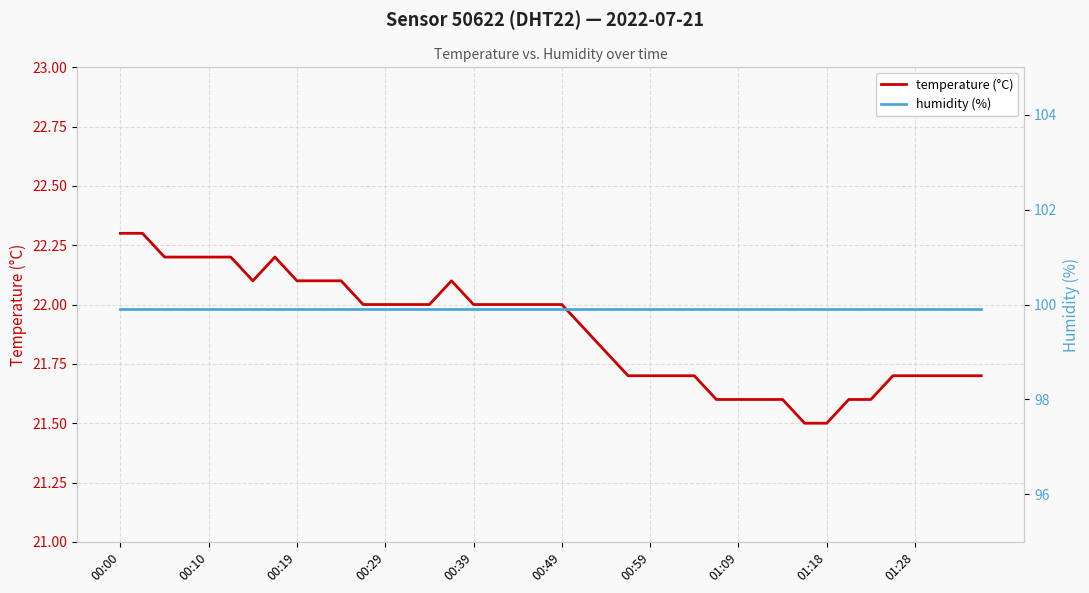

What is the label of the 18th point from the right?

22